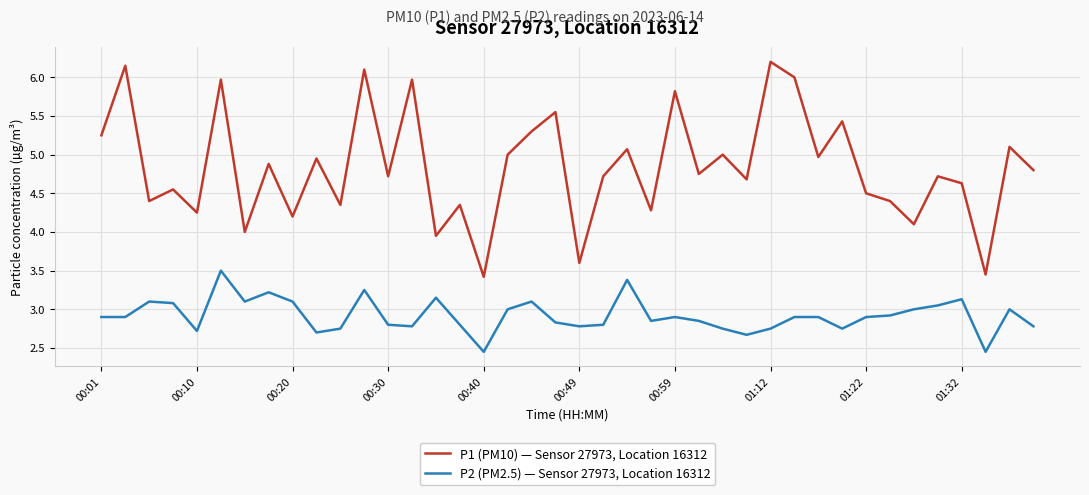

What are all the series names shown in the legend?

P1 (PM10) — Sensor 27973, Location 16312, P2 (PM2.5) — Sensor 27973, Location 16312